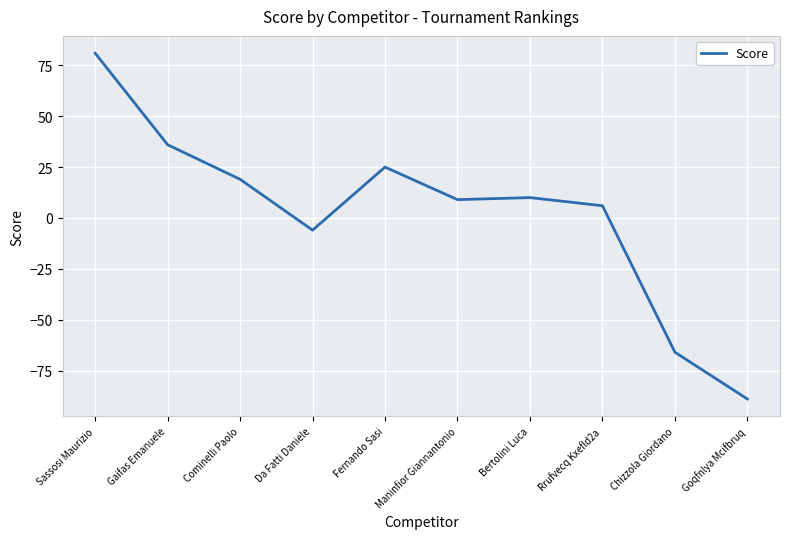

What is the difference between the maximum and second lowest values?

147